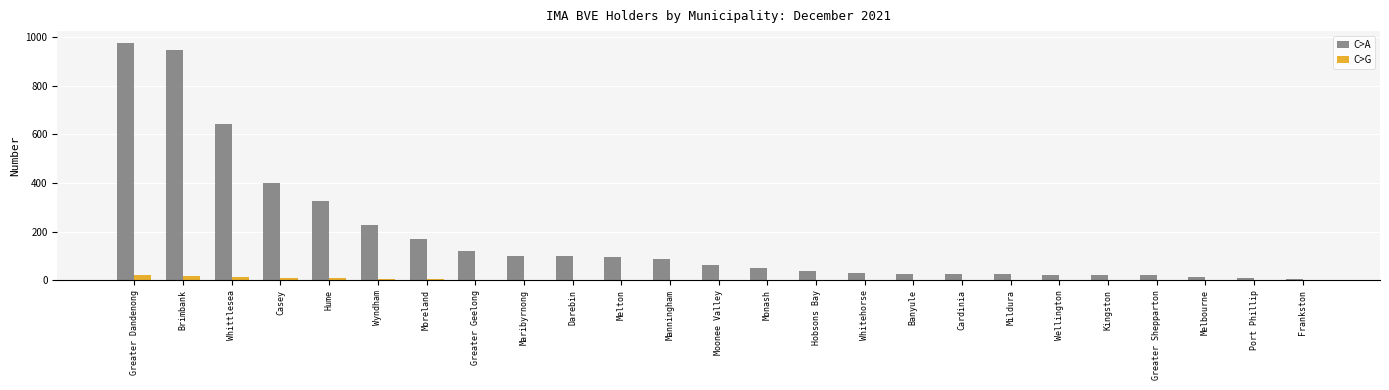

At which label does C>A reach its peak?

Greater Dandenong